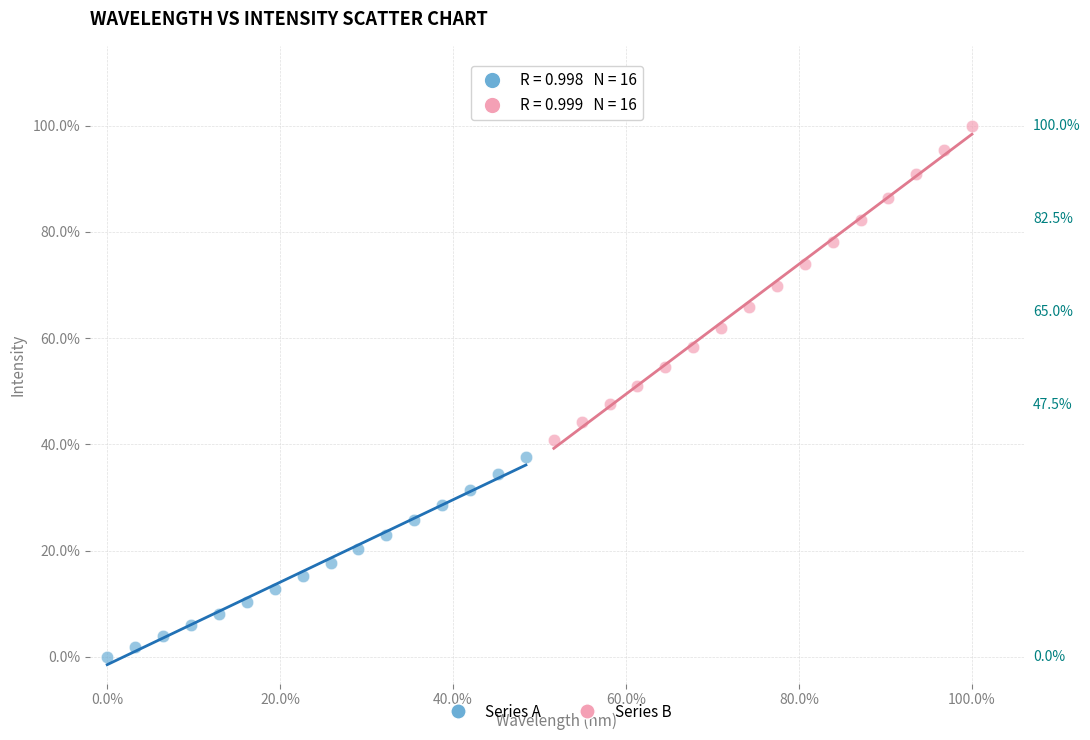

Which series has the largest Y range (max minus min)?

Series B